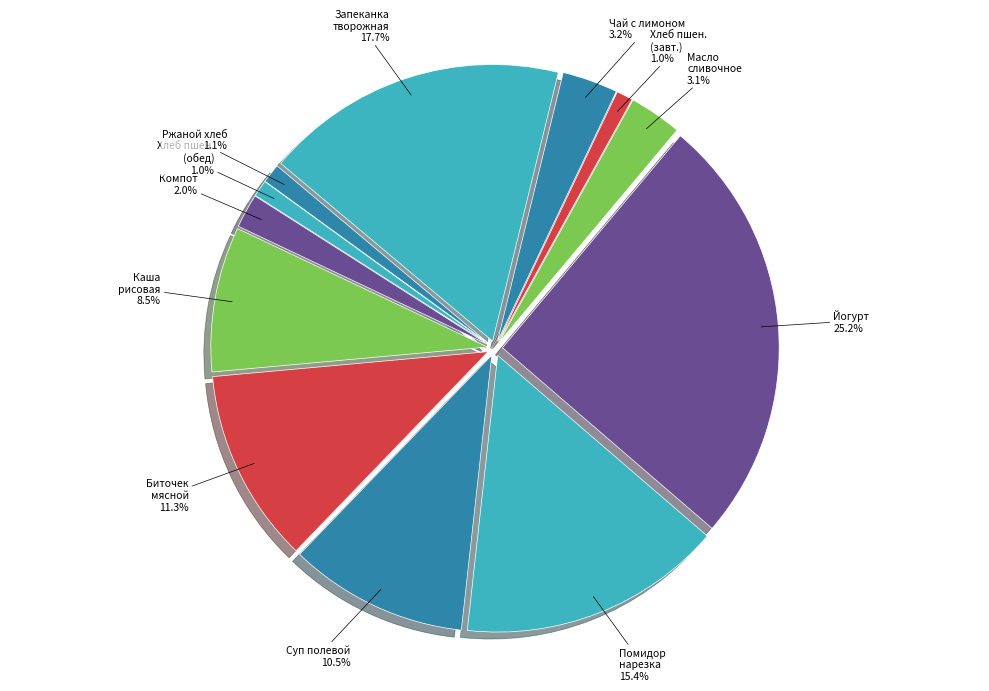

How many slices are in this pie chart?

12